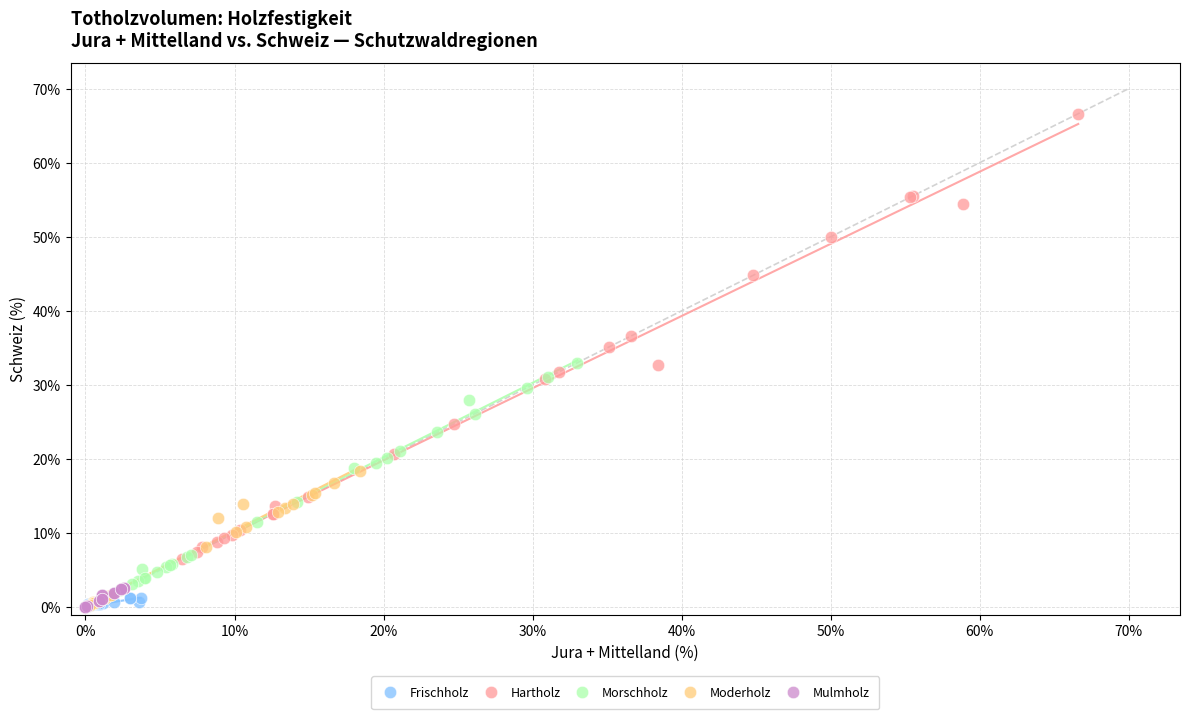

Which series has the largest Y range (max minus min)?

Hartholz